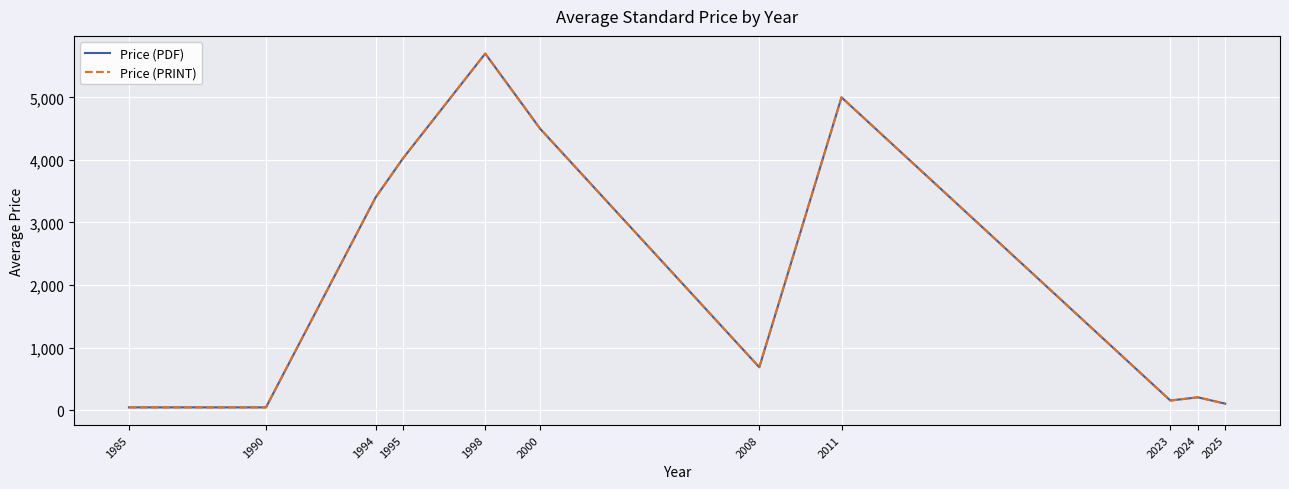

Does the chart have visible grid lines?

Yes